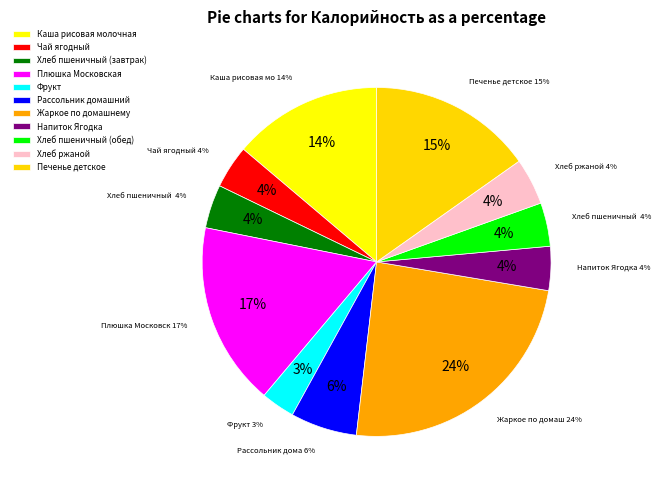

Rank the categories by value from lowest to highest.

Фрукт, Чай ягодный, Хлеб пшеничный (завтрак), Хлеб пшеничный (обед), Напиток Ягодка, Хлеб ржаной, Рассольник домашний, Каша рисовая молочная, Печенье детское, Плюшка Московская, Жаркое по домашнему